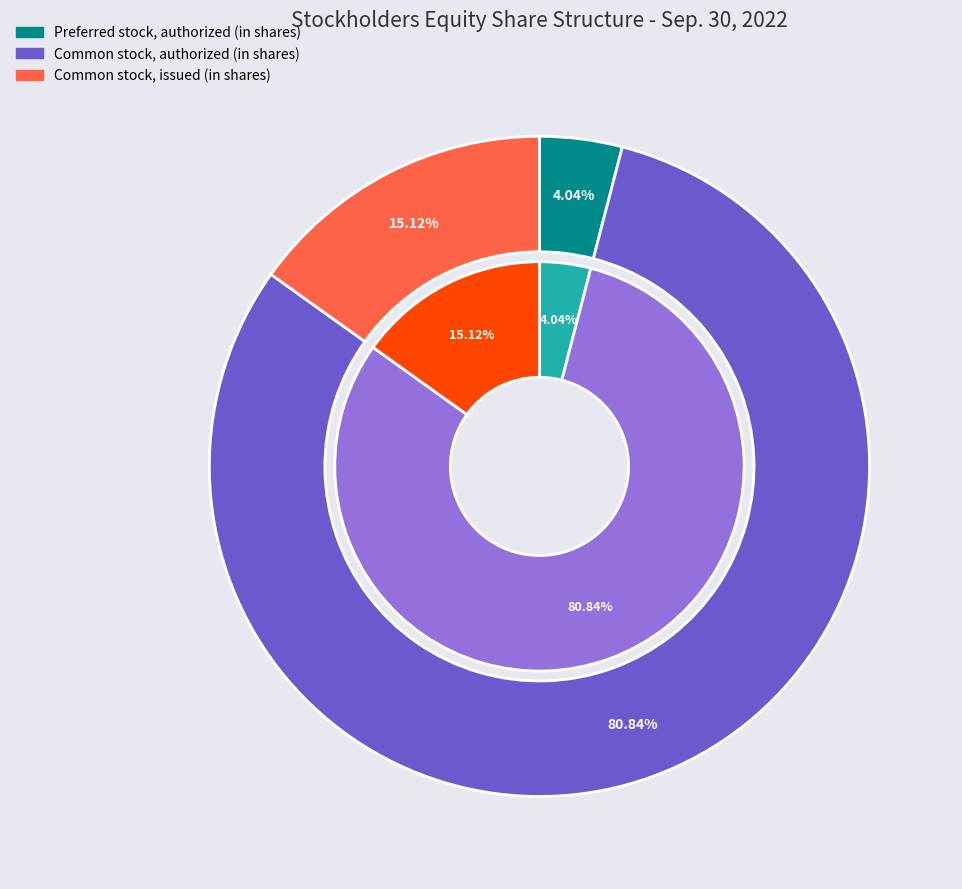

Which slice is the smallest?

Preferred stock, authorized (in shares)